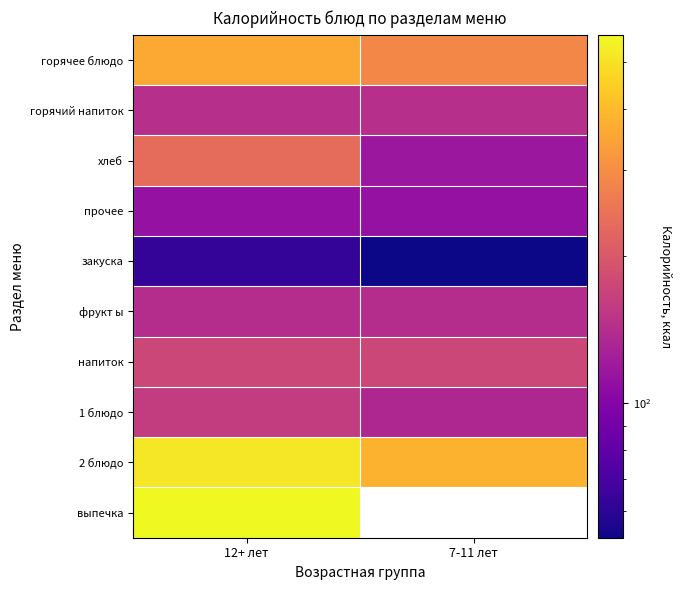

At which category is the sum across all series the highest?

12+ лет